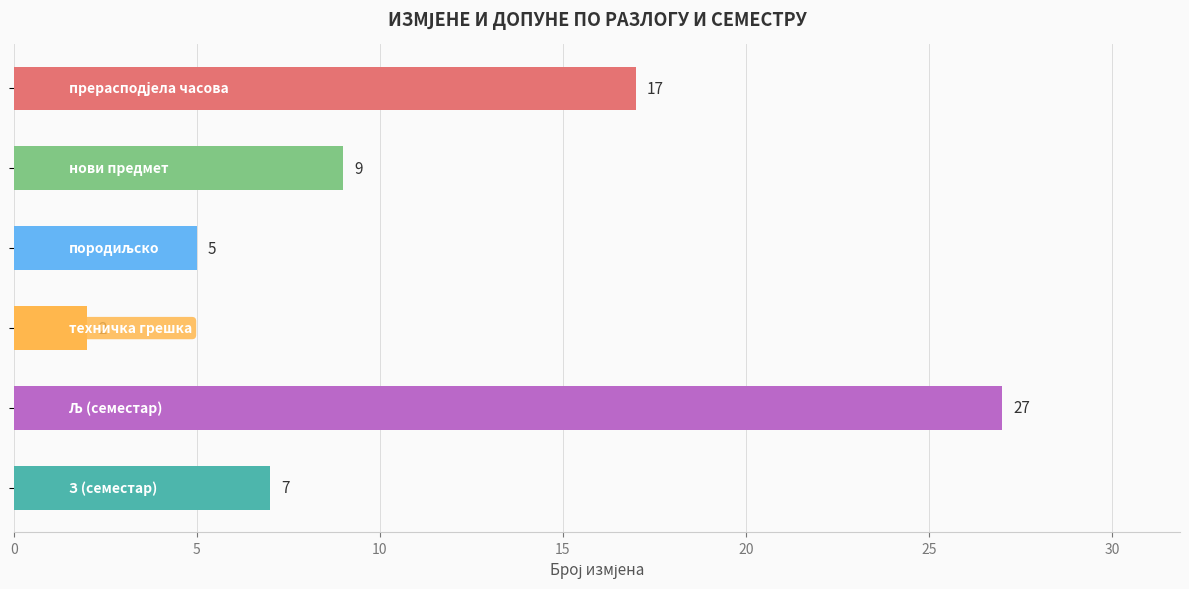

How many data points are less than 9?

3